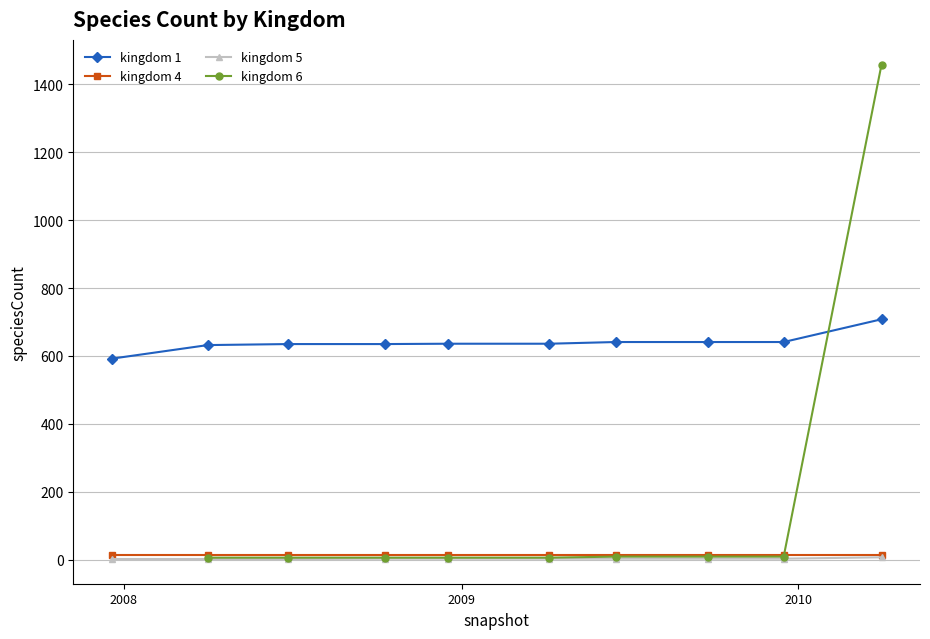

What is the difference between the 6 values at 2010-04-01 and 2009-06-17?

1449